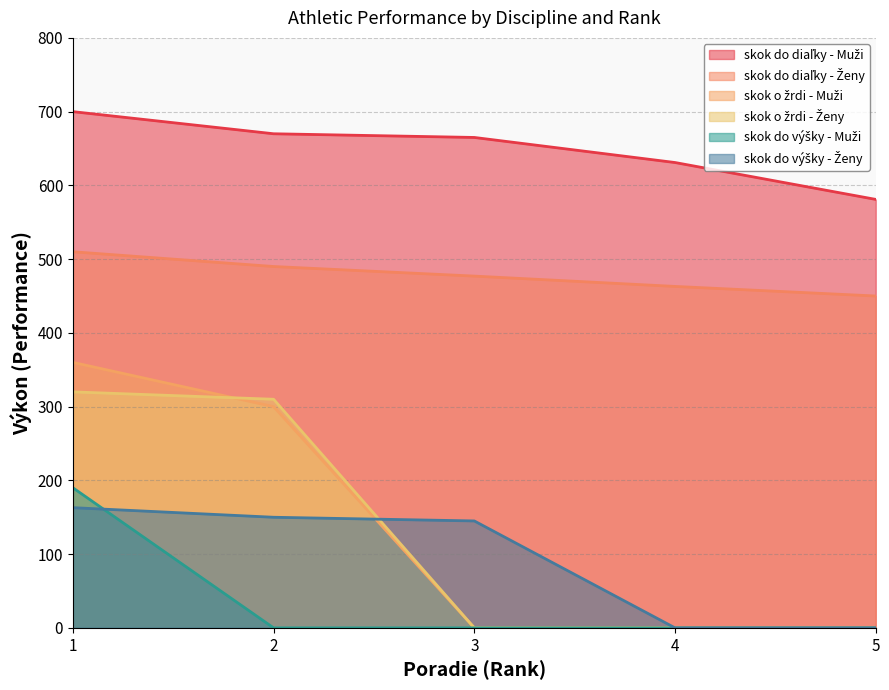

What is the minimum value for skok do diaľky - Ženy?

450